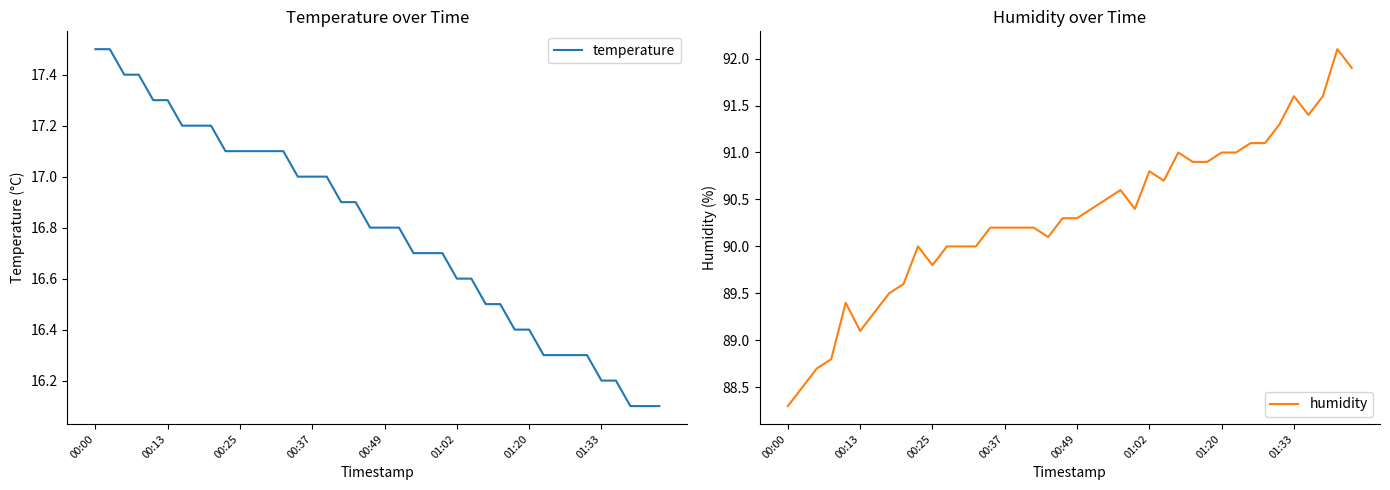

At which category is the sum across all series the highest?

38